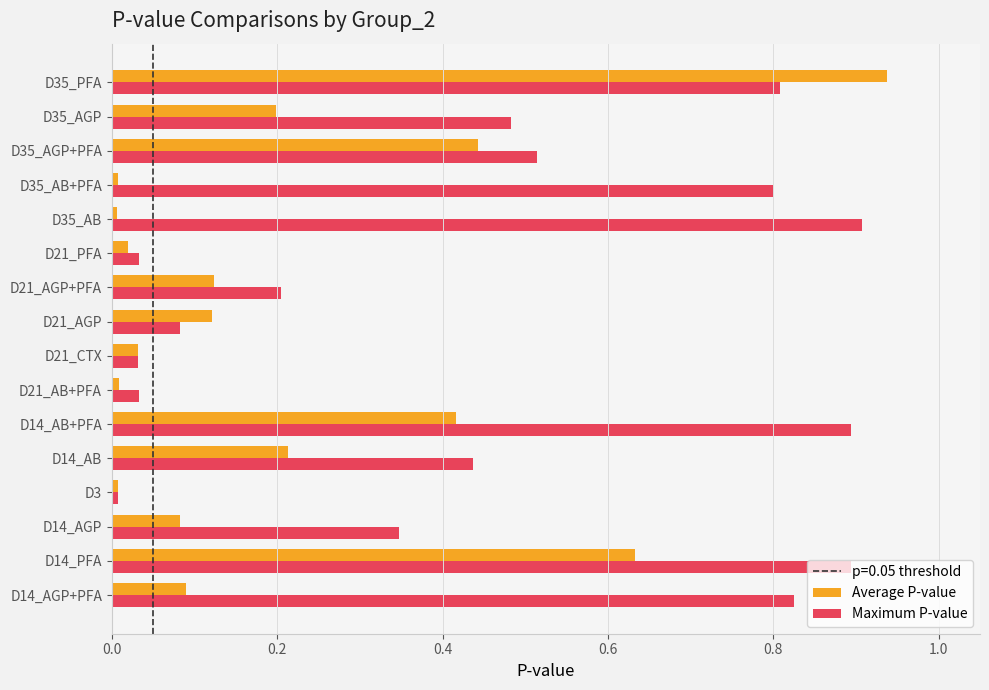

Which category has the highest value across all series?

D35_PFA